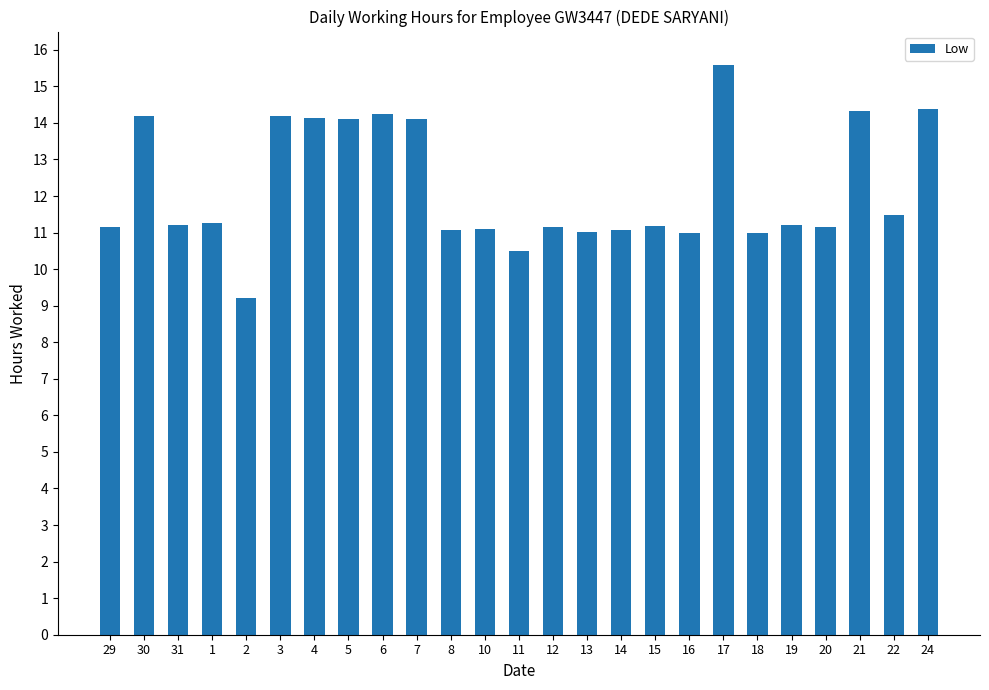

The chart shows a value of 18.2 at 12. True or false?

False